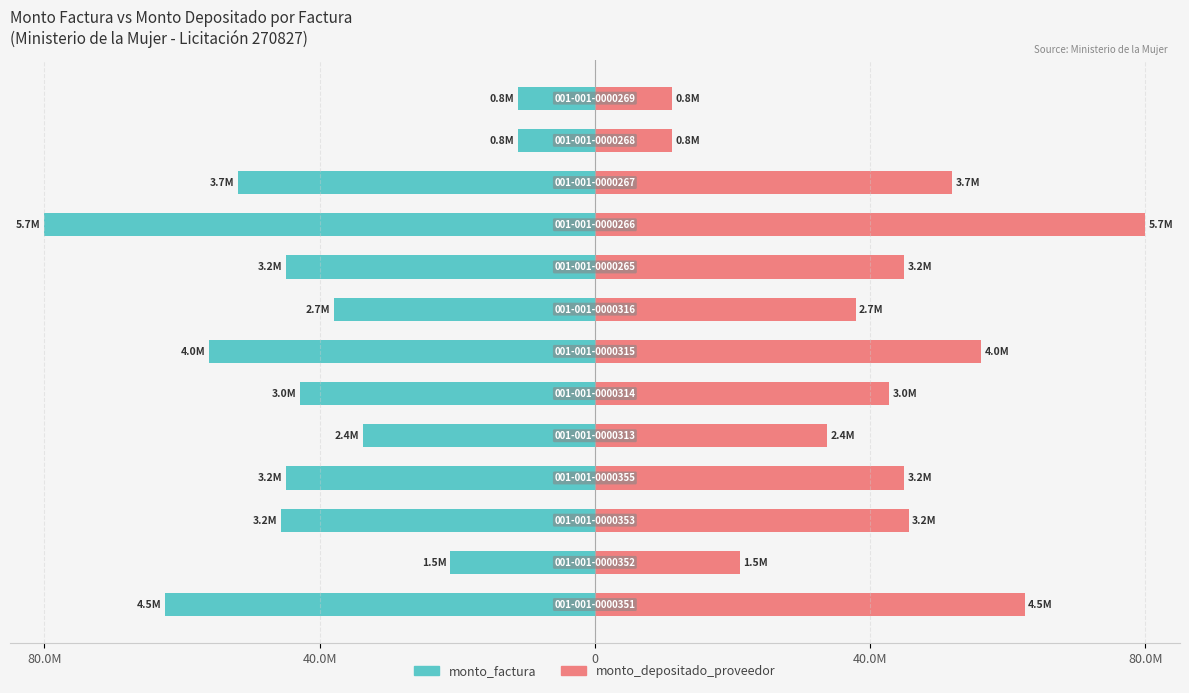

How many bars are there in each group?

2